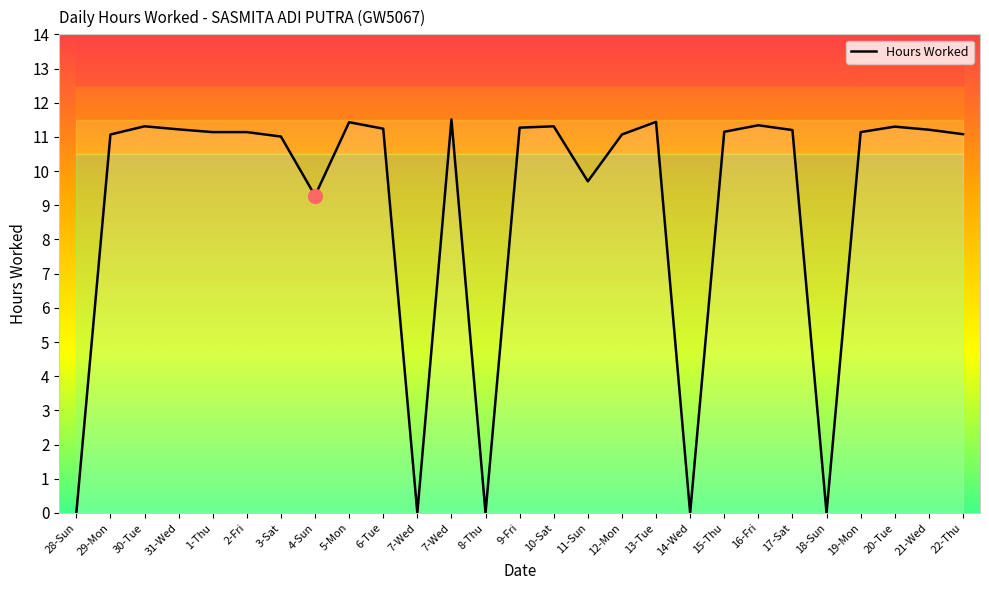

What is the label of the 4th point from the left?

31-Wed